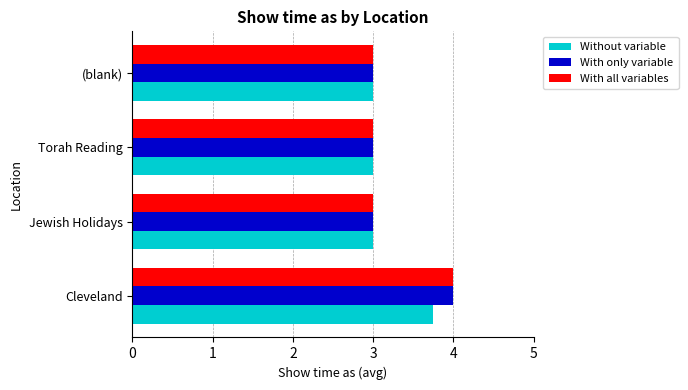

What is the greatest value displayed?

4.0